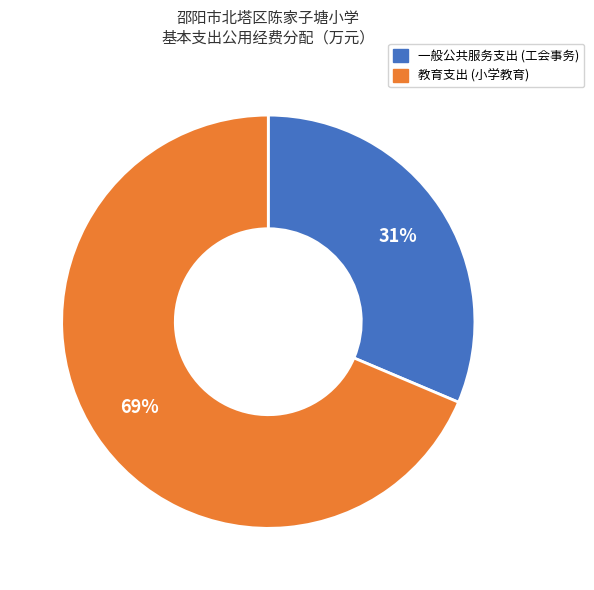

Which category has the smallest portion of the pie?

一般公共服务支出